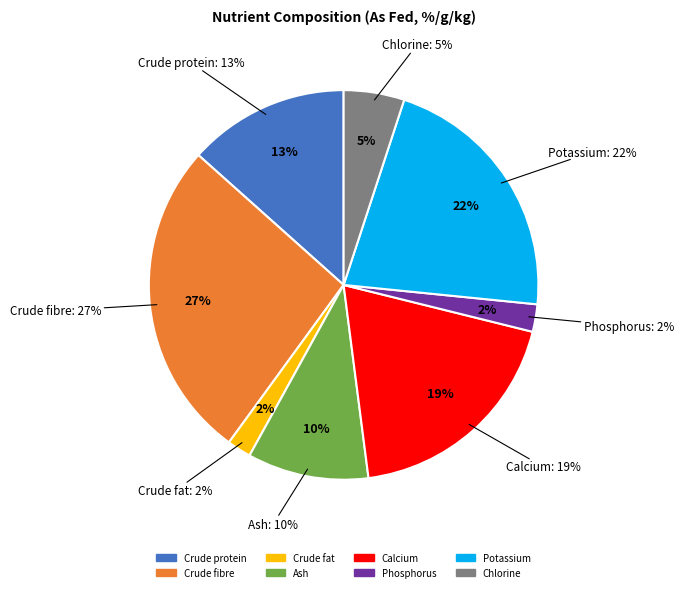

Rank the categories by value from lowest to highest.

Crude fat, Phosphorus, Chlorine, Ash, Crude protein, Calcium, Potassium, Crude fibre